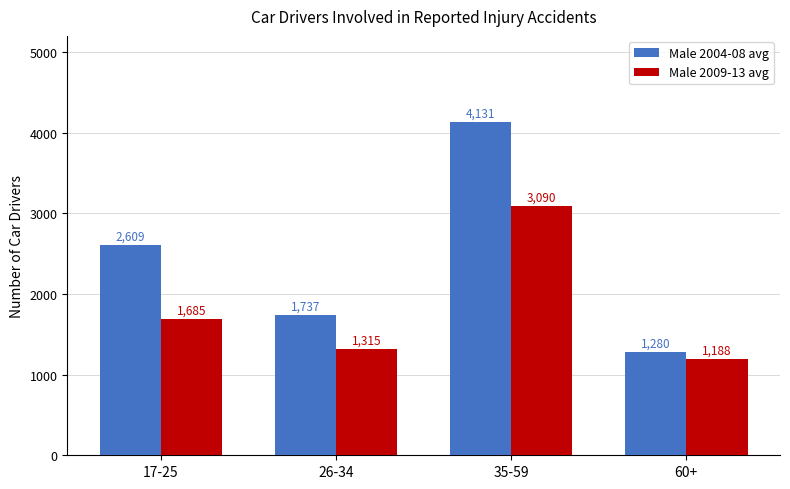

List the series in order of their peak value, highest first.

Male 2004-08 avg, Male 2009-13 avg